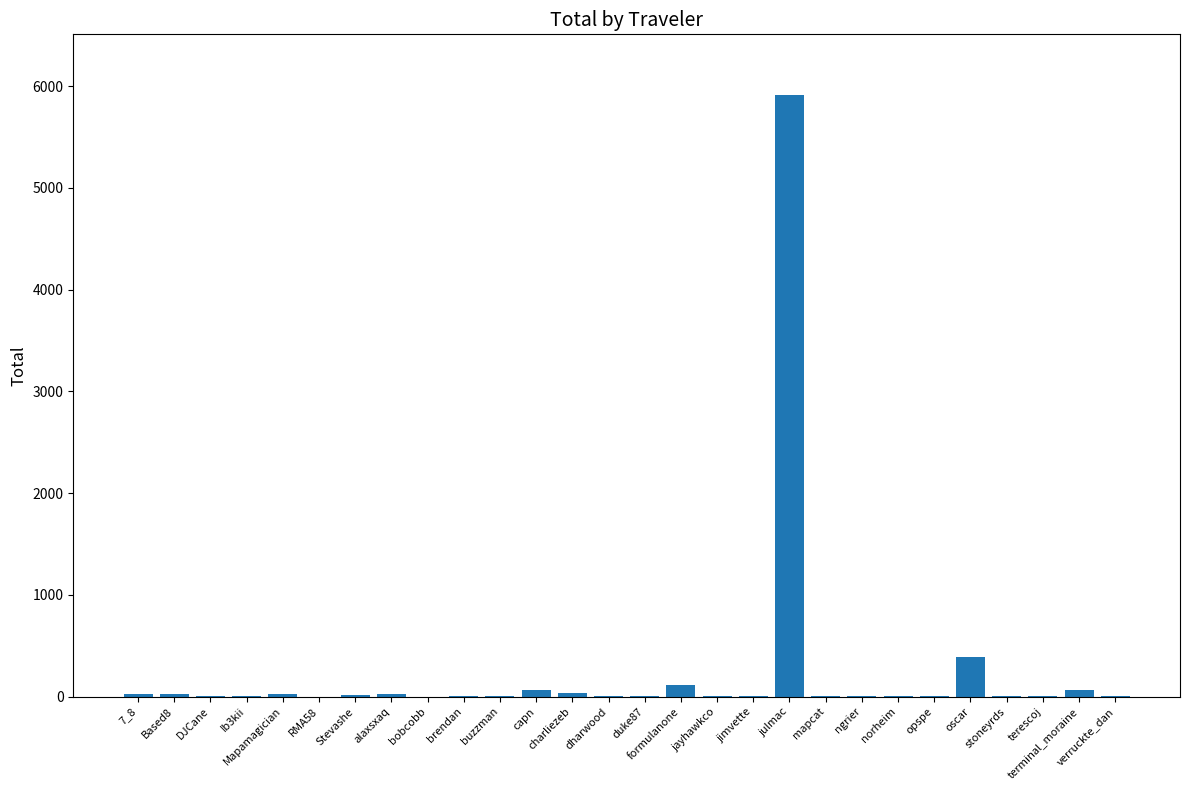

Which has a higher value, terminal_moraine or julmac?

julmac